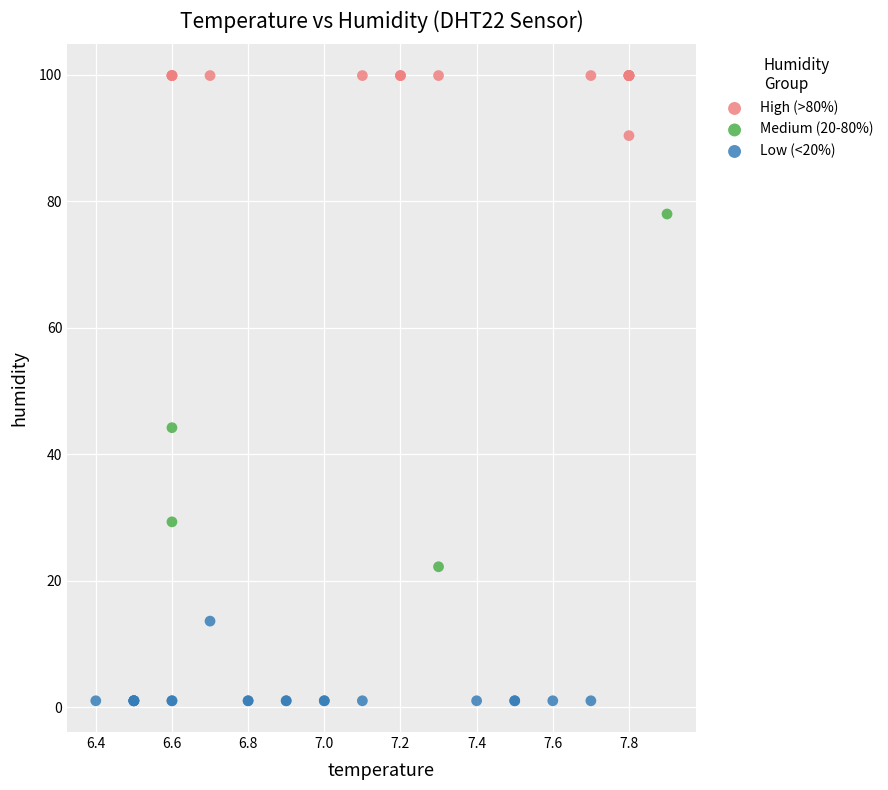

Which series reaches the minimum Y coordinate?

Low (<20%)